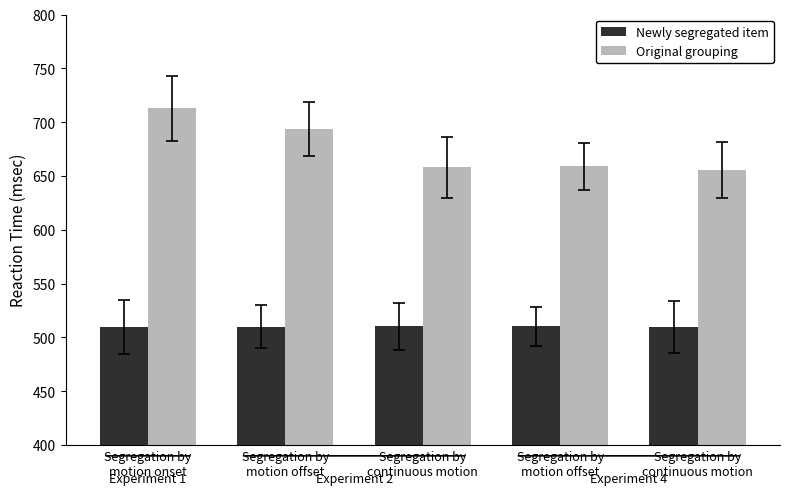

How many values in the Newly segregated item series are below 510?

2